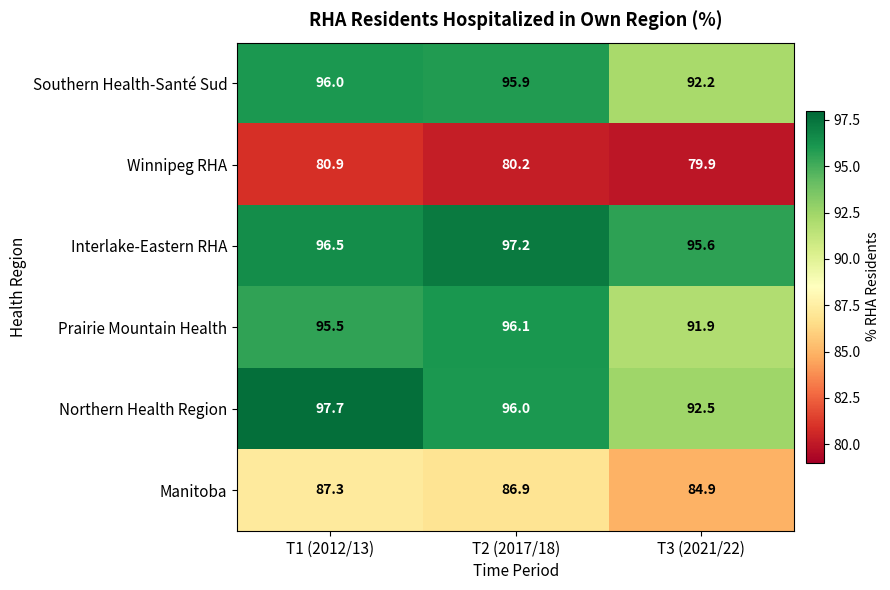

At which label is Prairie Mountain Health closest to 94?

T1 (2012/13)